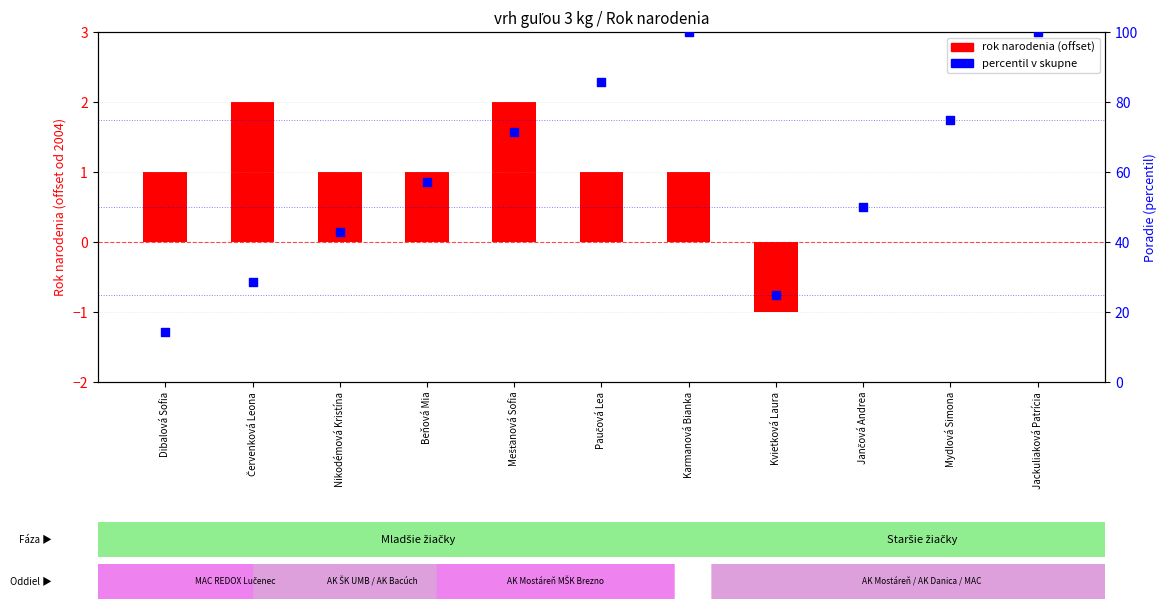

Approximately how many times larger is the value at Karmanová Bianka compared to Mešťanová Sofia?

0.5